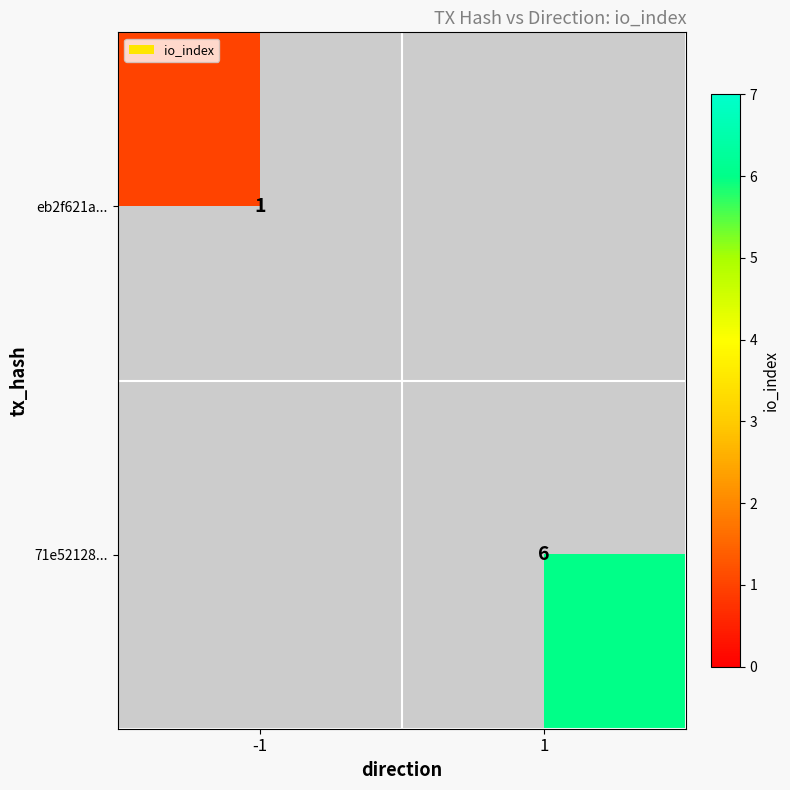

Is it true that 71e52128... equals 10 at 1?

False